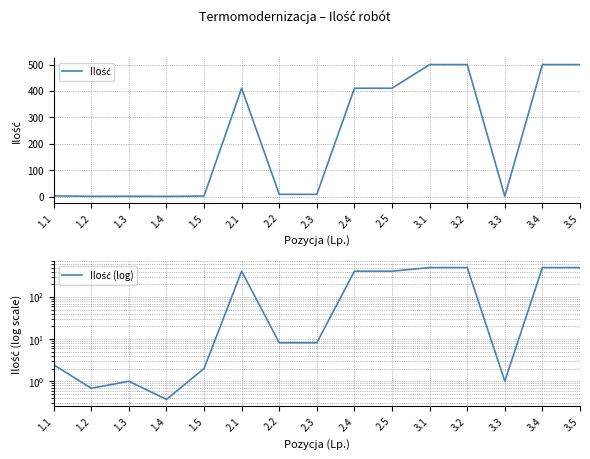

What value does the Ilość series have at 2.5?

410.4